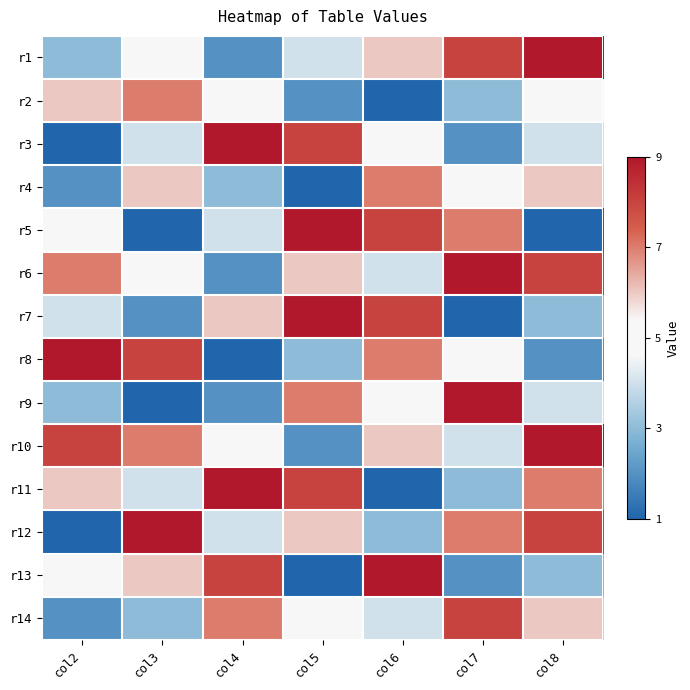

Reading right to left, what are all the values shown in this chart?

r1: col8=9	col7=8	col6=6	col5=4	col4=2	col3=5	col2=3
r2: col8=5	col7=3	col6=1	col5=2	col4=5	col3=7	col2=6
r3: col8=4	col7=2	col6=5	col5=8	col4=9	col3=4	col2=1
r4: col8=6	col7=5	col6=7	col5=1	col4=3	col3=6	col2=2
r5: col8=1	col7=7	col6=8	col5=9	col4=4	col3=1	col2=5
r6: col8=8	col7=9	col6=4	col5=6	col4=2	col3=5	col2=7
r7: col8=3	col7=1	col6=8	col5=9	col4=6	col3=2	col2=4
r8: col8=2	col7=5	col6=7	col5=3	col4=1	col3=8	col2=9
r9: col8=4	col7=9	col6=5	col5=7	col4=2	col3=1	col2=3
r10: col8=9	col7=4	col6=6	col5=2	col4=5	col3=7	col2=8
r11: col8=7	col7=3	col6=1	col5=8	col4=9	col3=4	col2=6
r12: col8=8	col7=7	col6=3	col5=6	col4=4	col3=9	col2=1
r13: col8=3	col7=2	col6=9	col5=1	col4=8	col3=6	col2=5
r14: col8=6	col7=8	col6=4	col5=5	col4=7	col3=3	col2=2